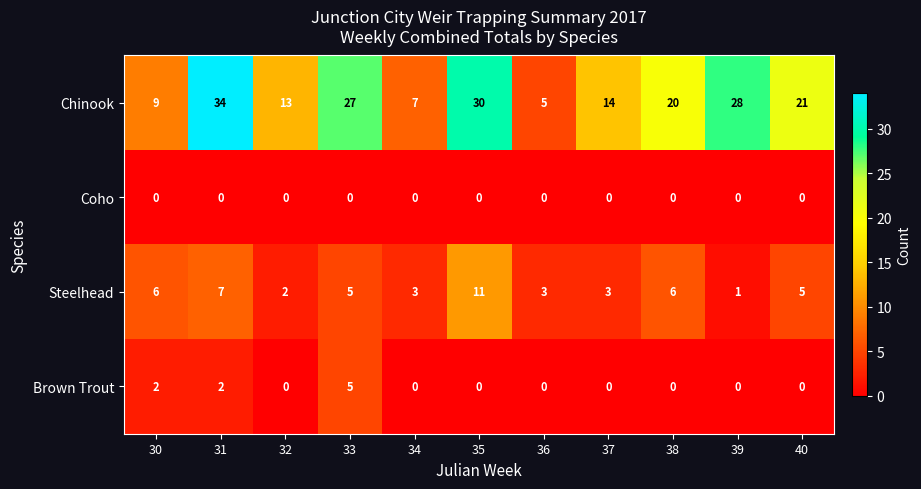

Which category has the highest value across all series?

31